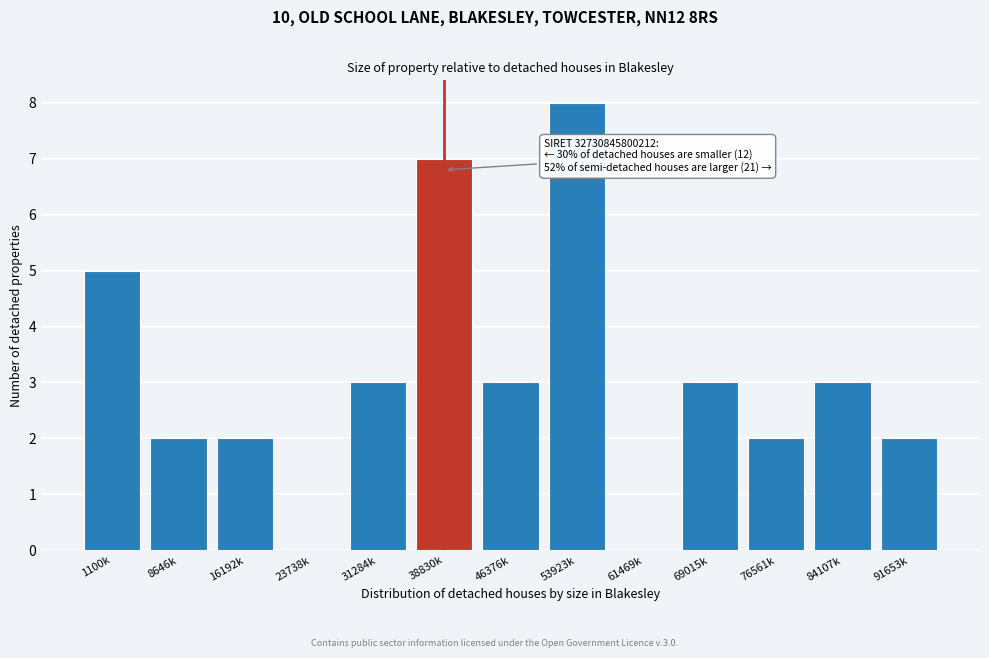

Reading right to left, transcribe all the data shown in this chart.

91653k=2	84107k=3	76561k=2	69015k=3	61469k=0	53923k=8	46376k=3	38830k=7	31284k=3	23738k=0	16192k=2	8646k=2	1100k=5